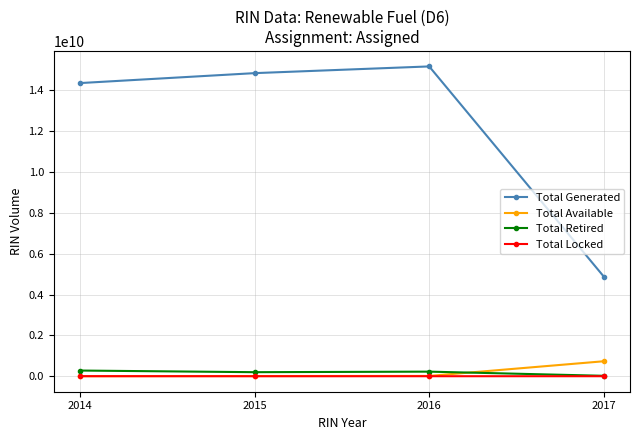

What is the sum of the Total Locked values at 2017 and 2014?

4458617